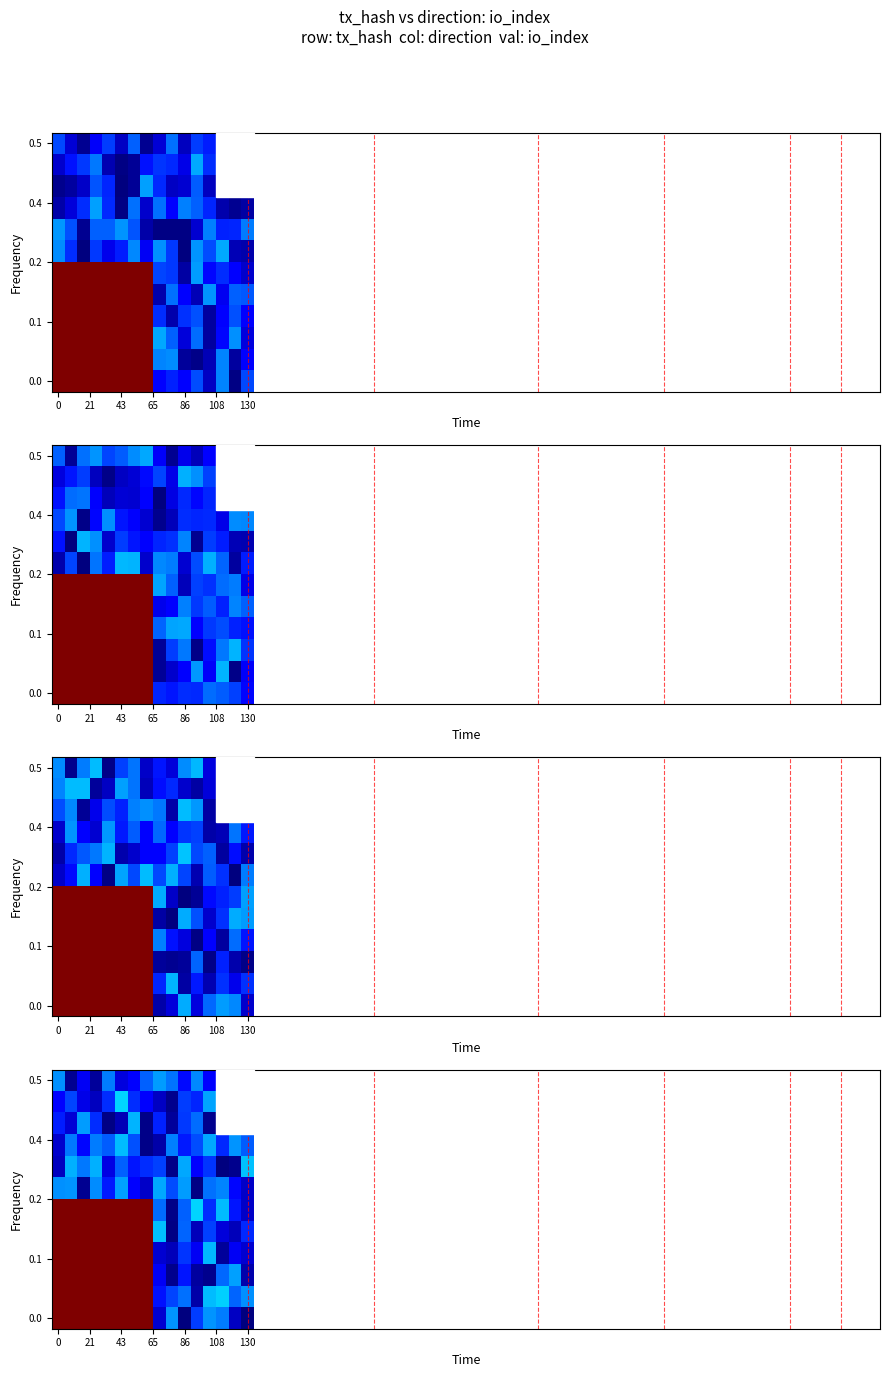

What is the spread (max minus min) of values at 7?

102.8